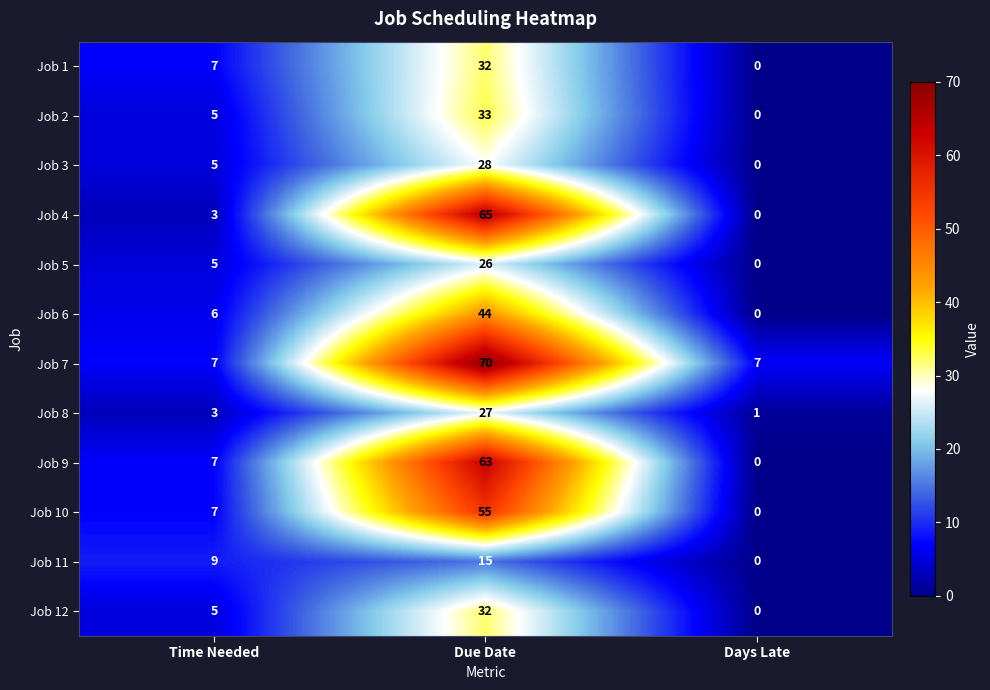

How many values in Job 6 are above zero?

2